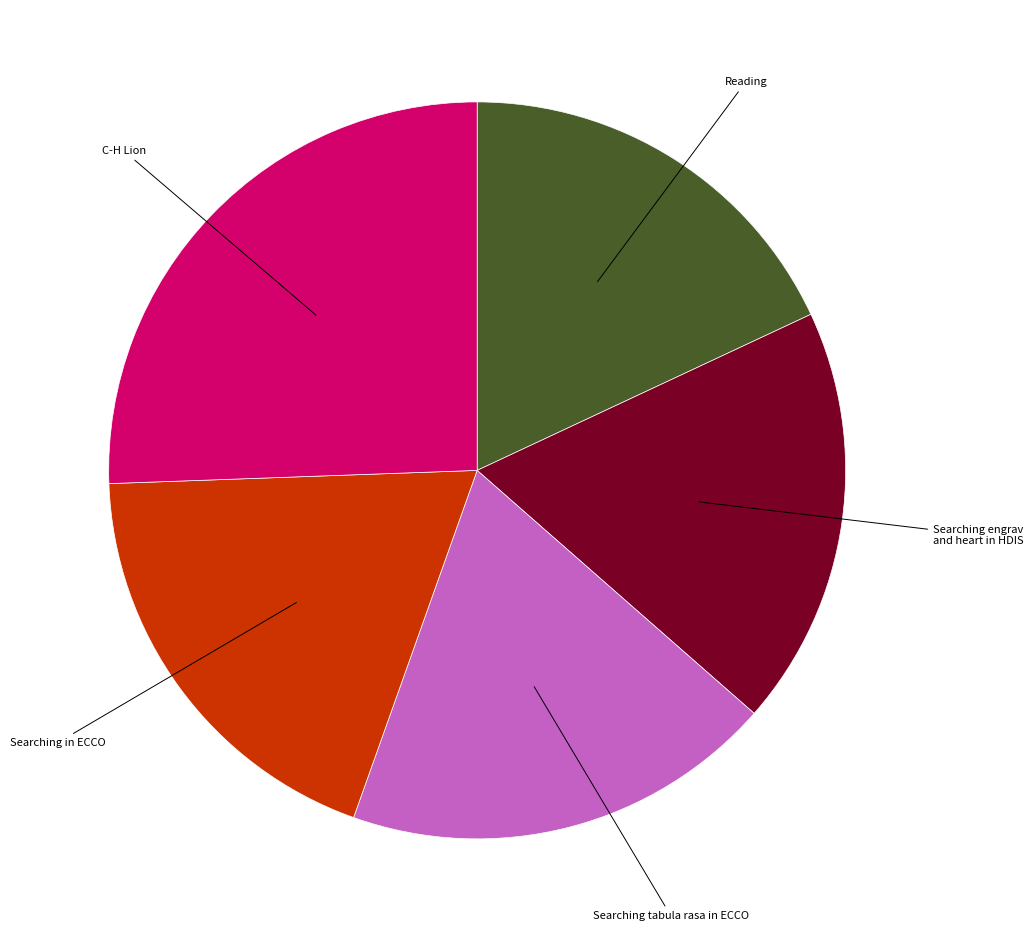

What is the ratio of the value at Searching in ECCO to the value at C-H Lion?

0.7